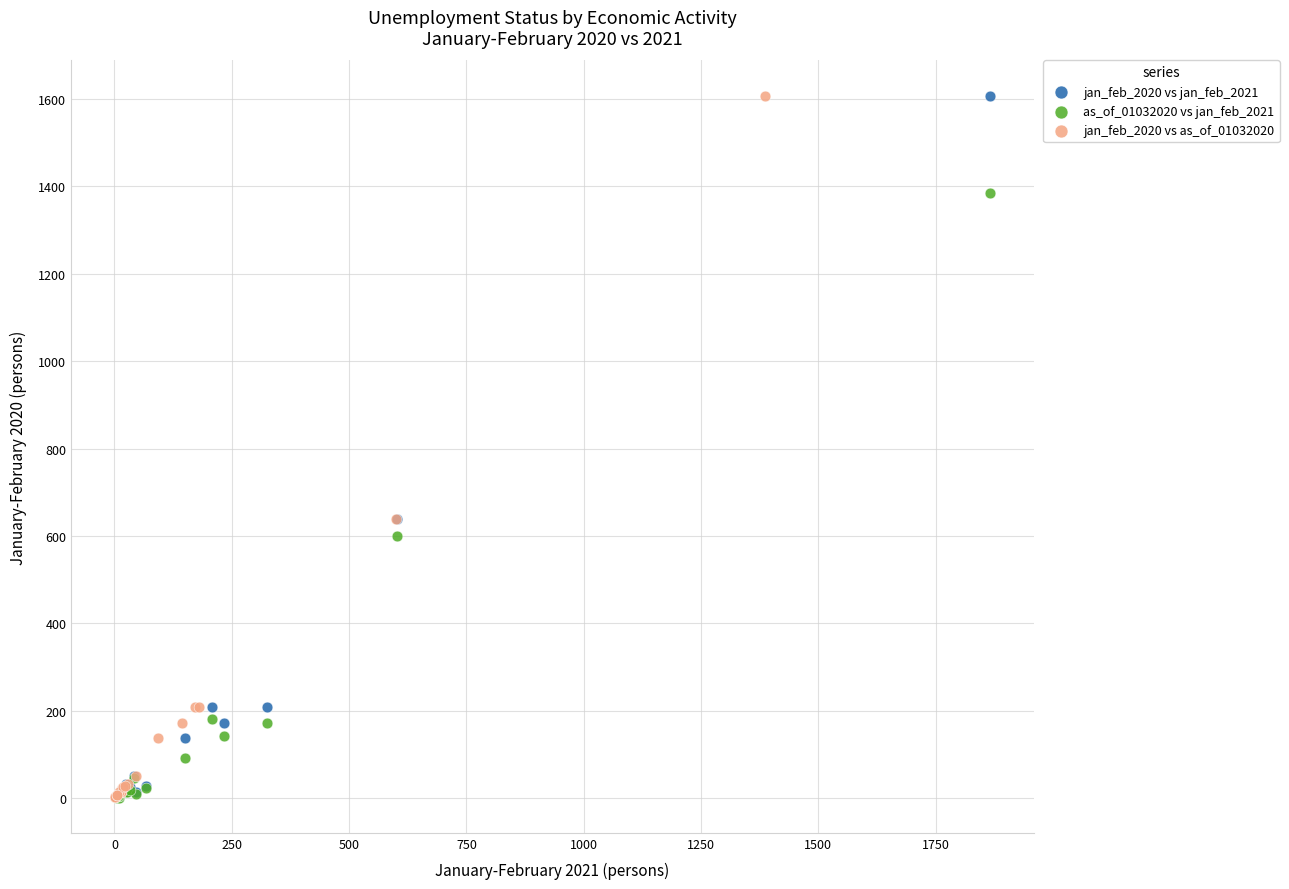

What are all the series names shown in the legend?

jan_feb_2020 vs jan_feb_2021, as_of_01032020 vs jan_feb_2021, jan_feb_2020 vs as_of_01032020